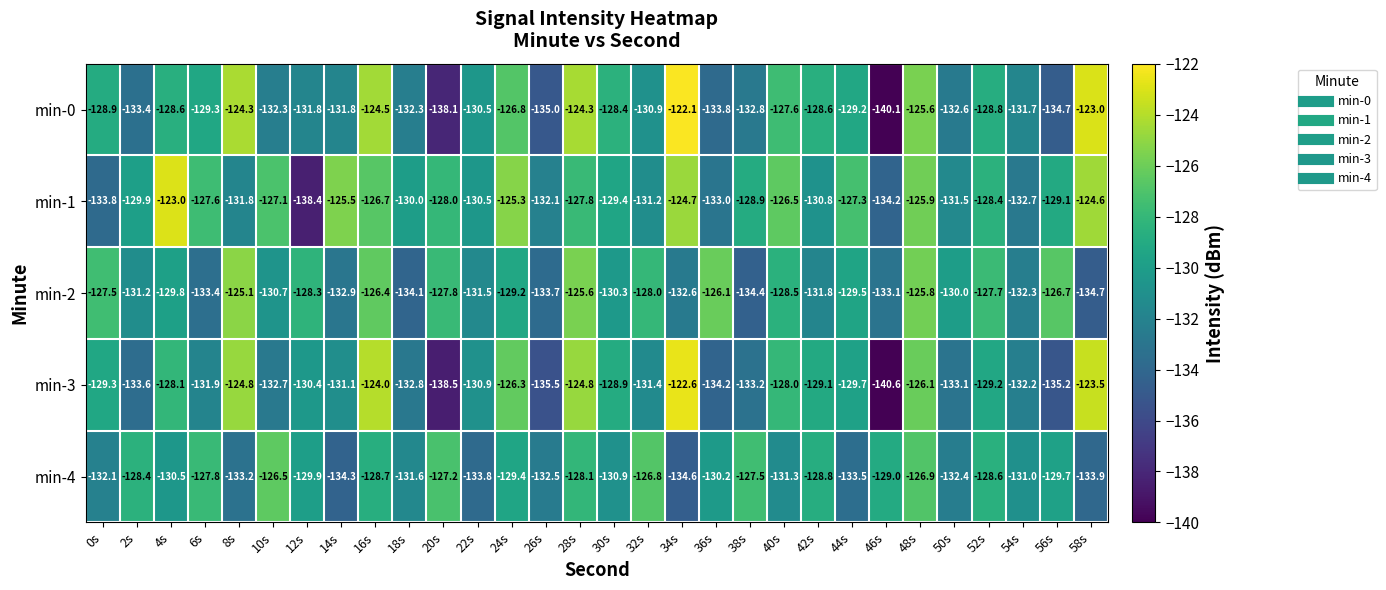

What is the sum of the min-0 values at 0s and 32s?

-259.8